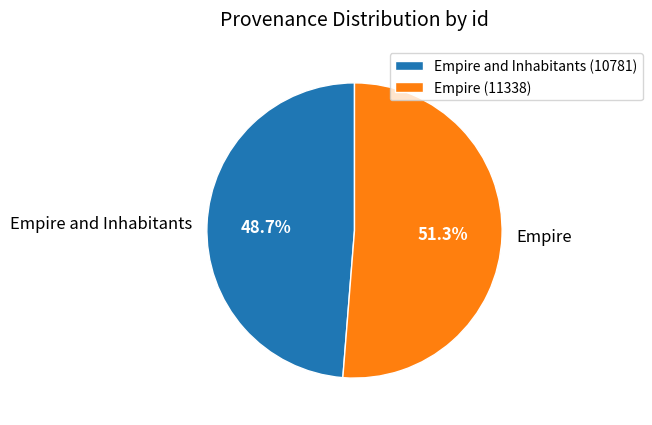

True or false: Empire accounts for 51% of the total.

True